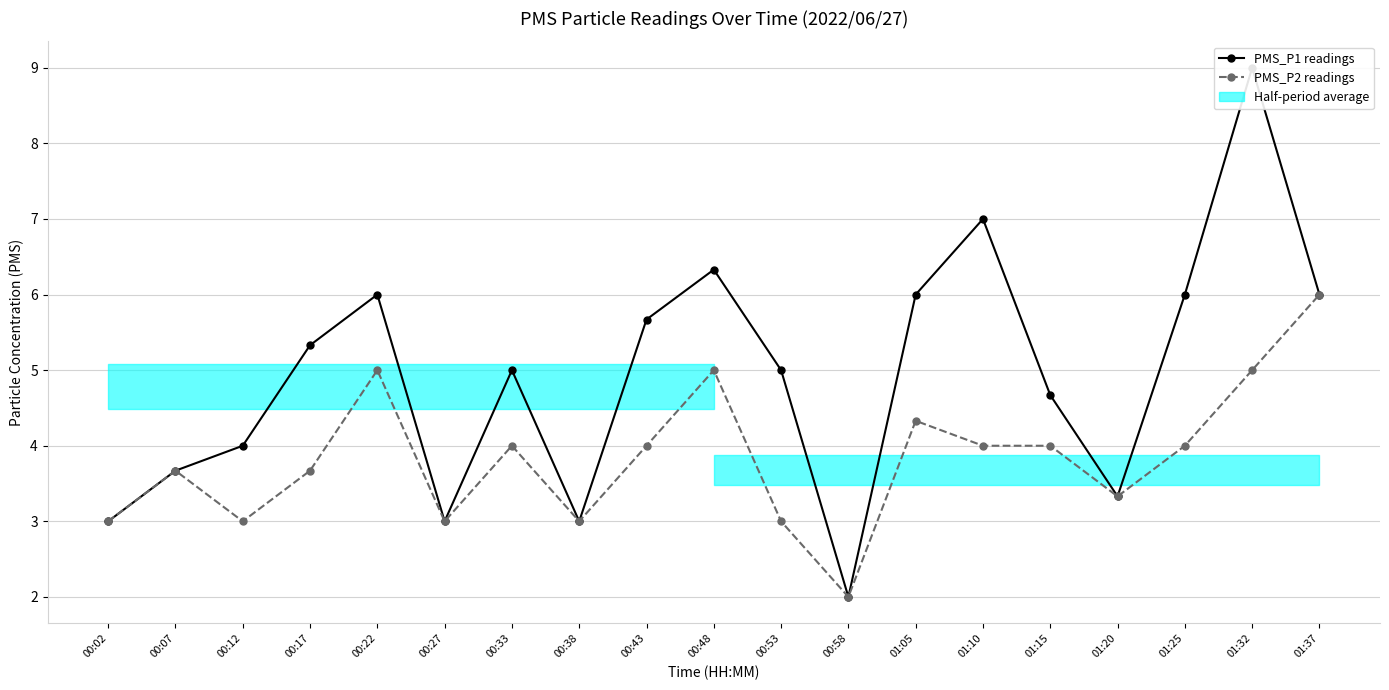

What is the approximate value of PMS_P2 at 01:20?

3.3